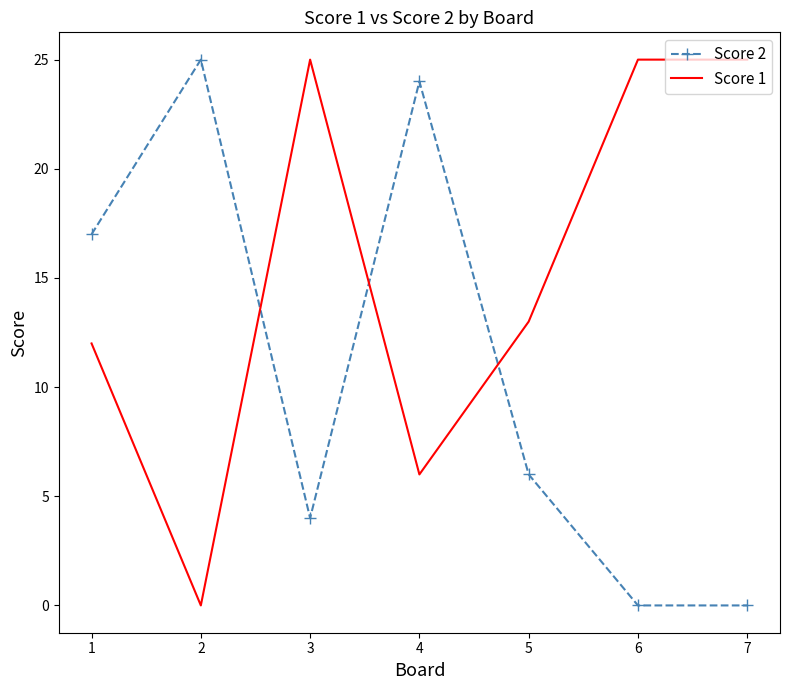

What is the spread (max minus min) of values at 7?

25